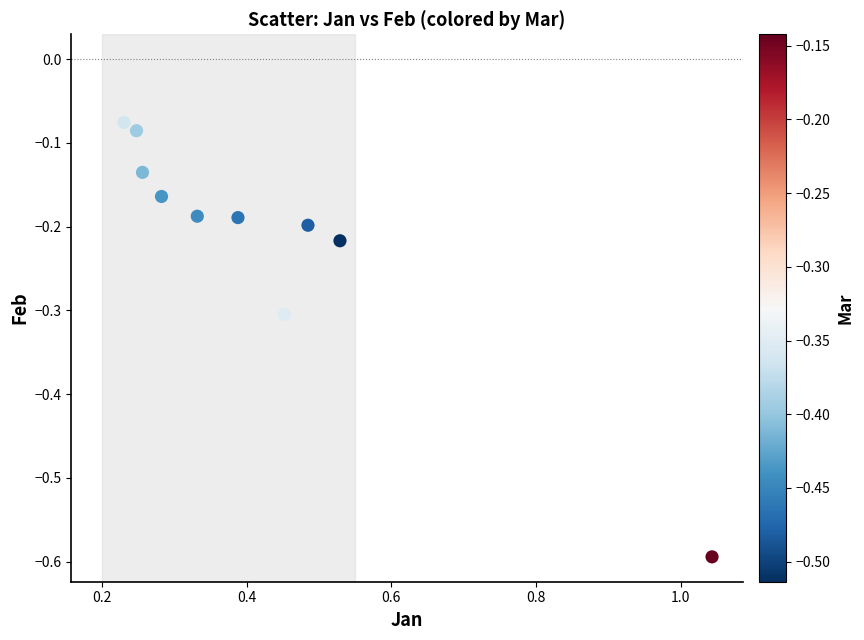

What is the range of X values (max minus min)?

0.8